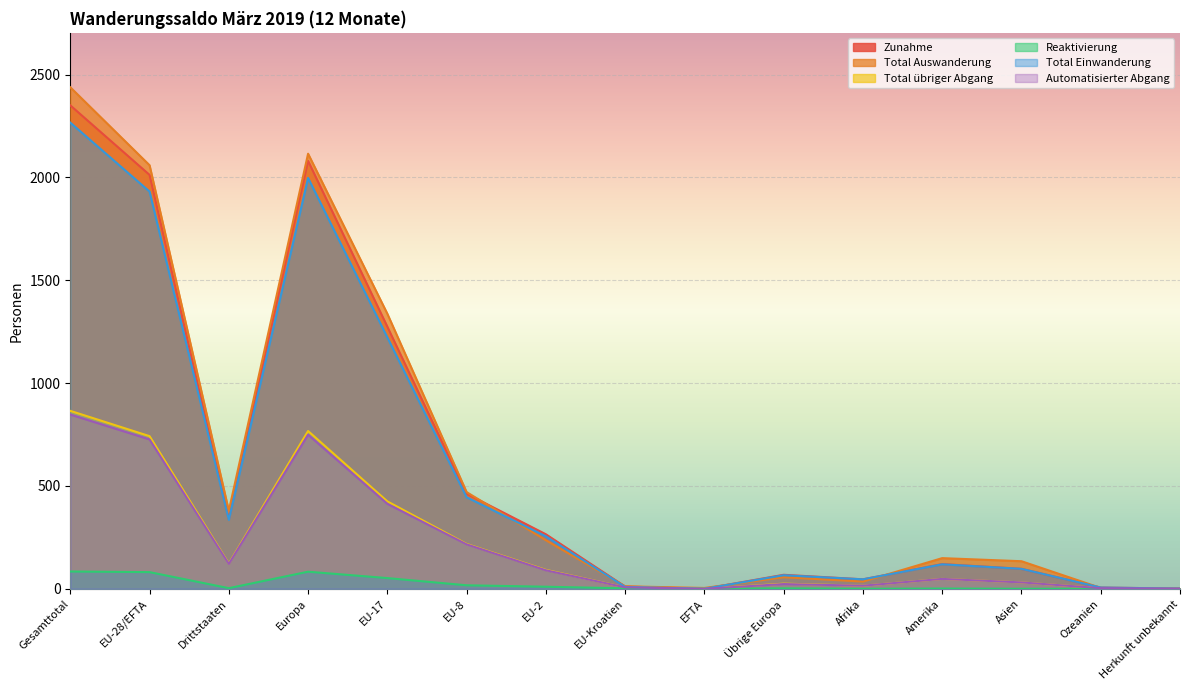

True or false: Reaktivierung and Total übriger Abgang cross at least once.

False